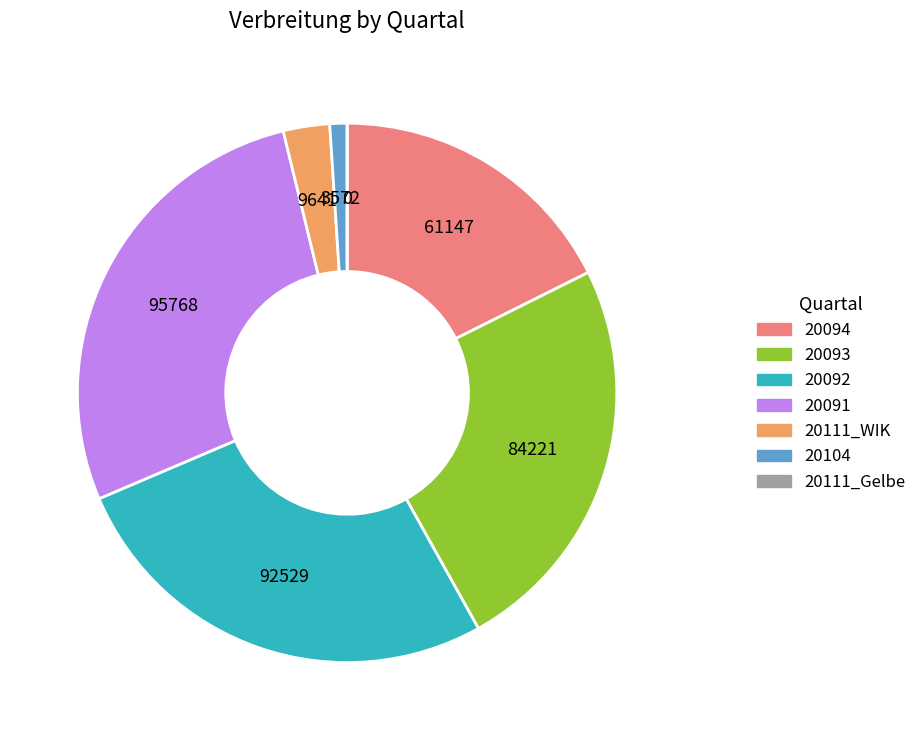

Do 20092 and 20094 together represent more than half of the pie?

No